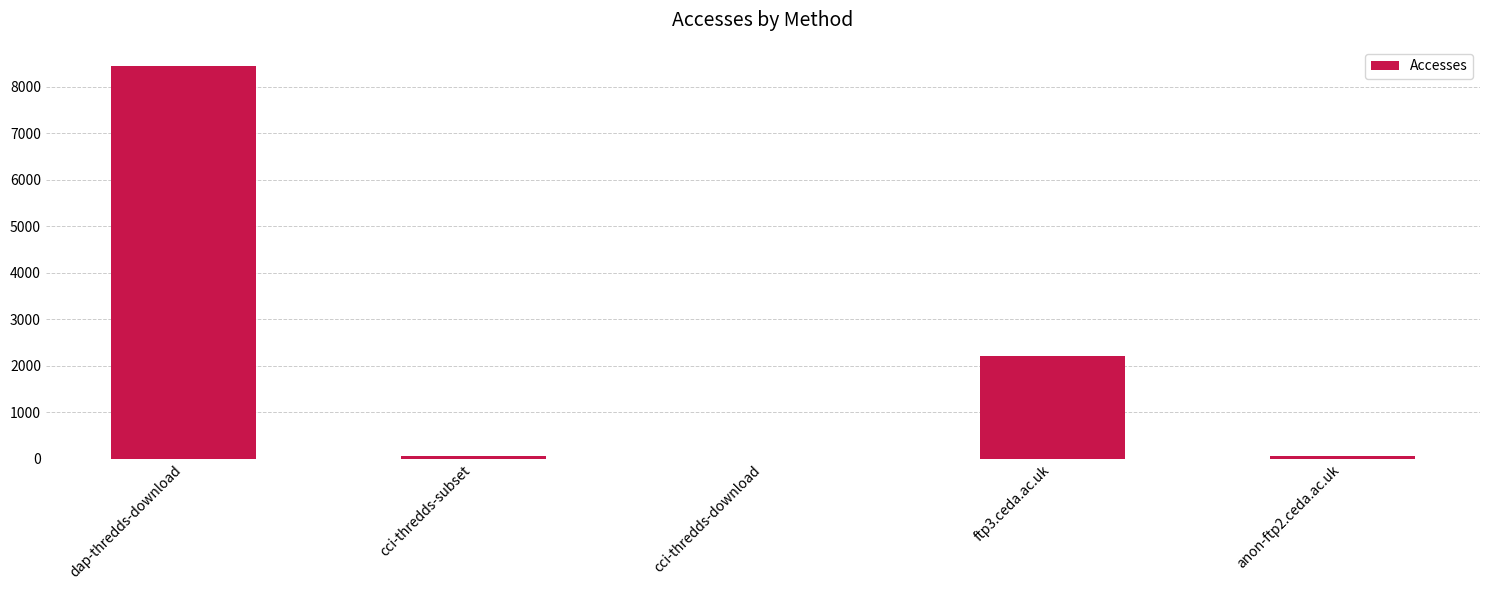

What is the average value?

2154